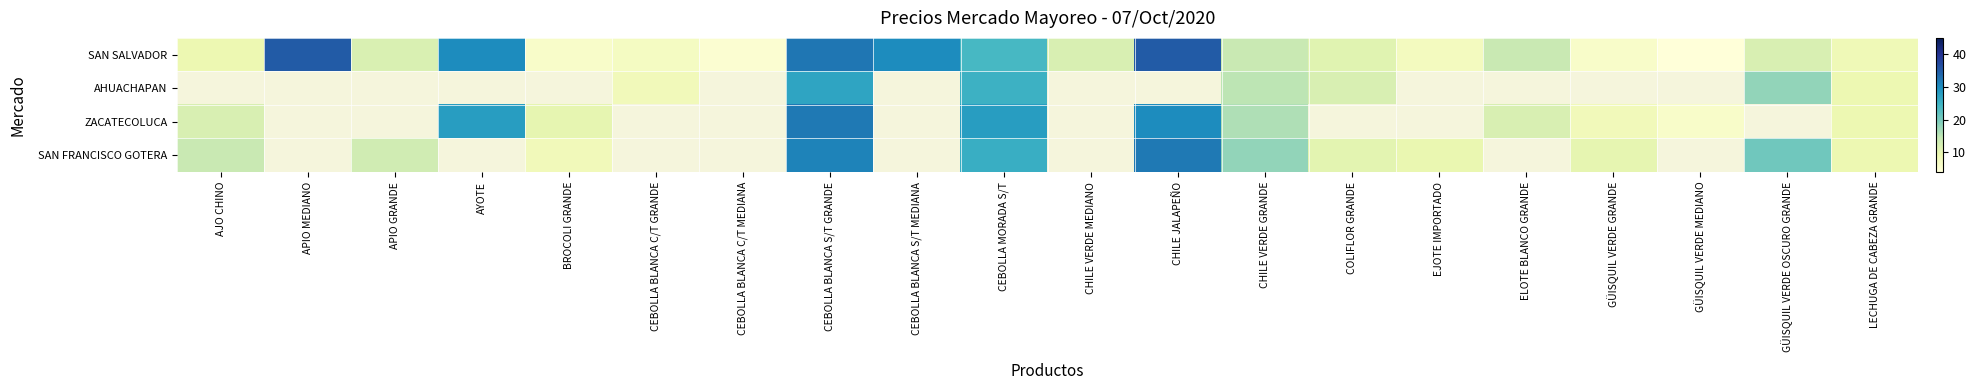

Which category has the highest value across all series?

APIO MEDIANO